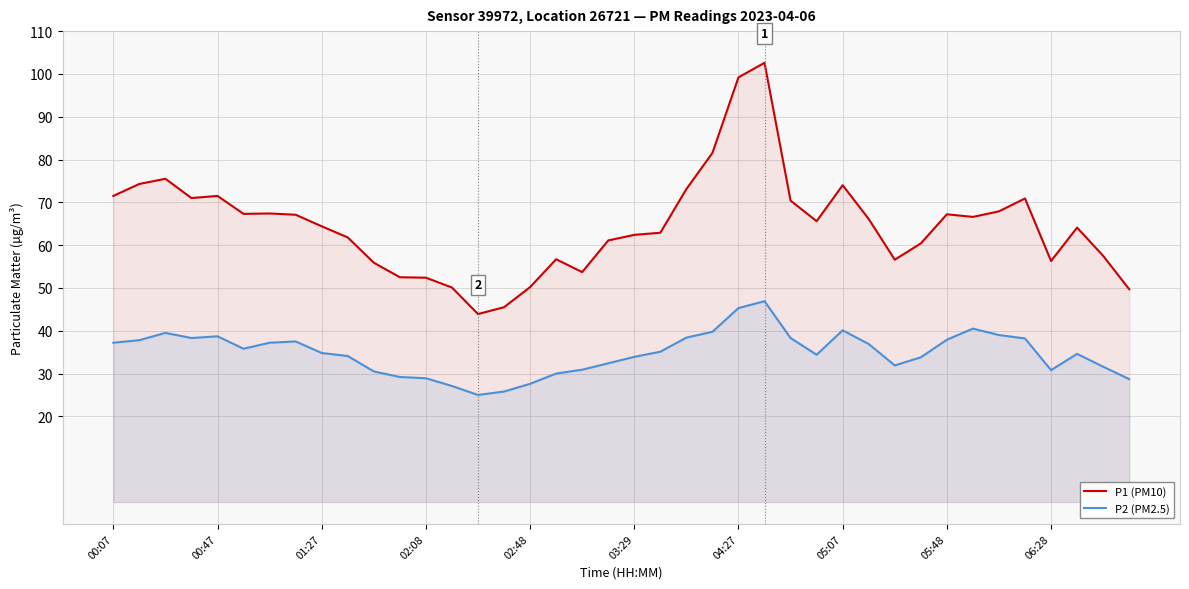

What is the greatest value displayed?

102.6